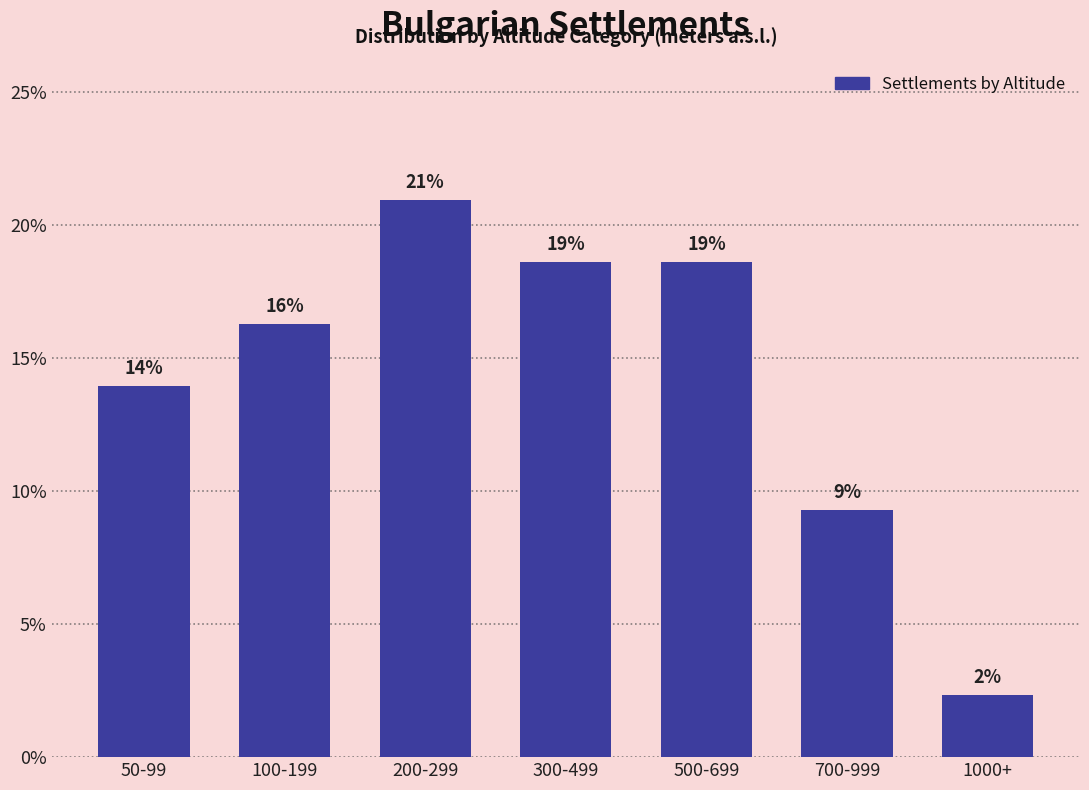

How many bars are there in total?

7